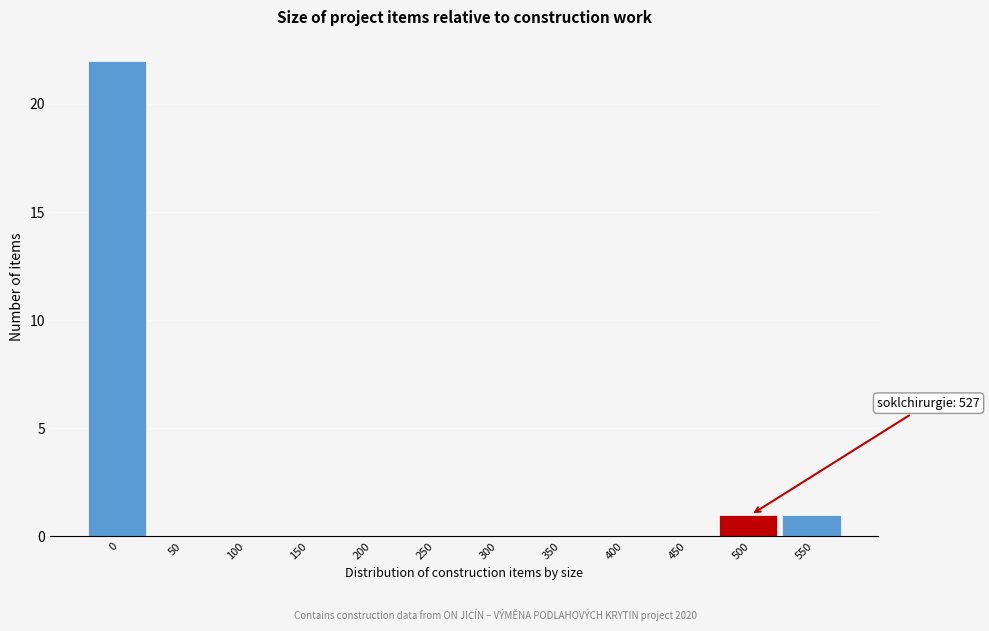

Reading right to left, what are all the values shown in this chart?

550=1	500=1	450=0	400=0	350=0	300=0	250=0	200=0	150=0	100=0	50=0	0=22